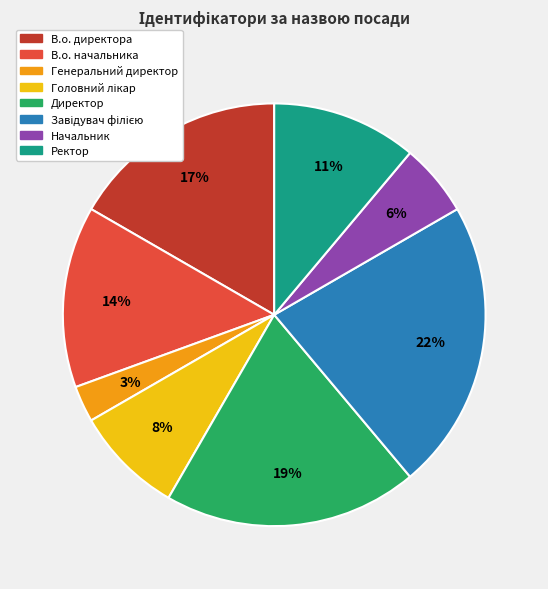

How many slices are in this pie chart?

8